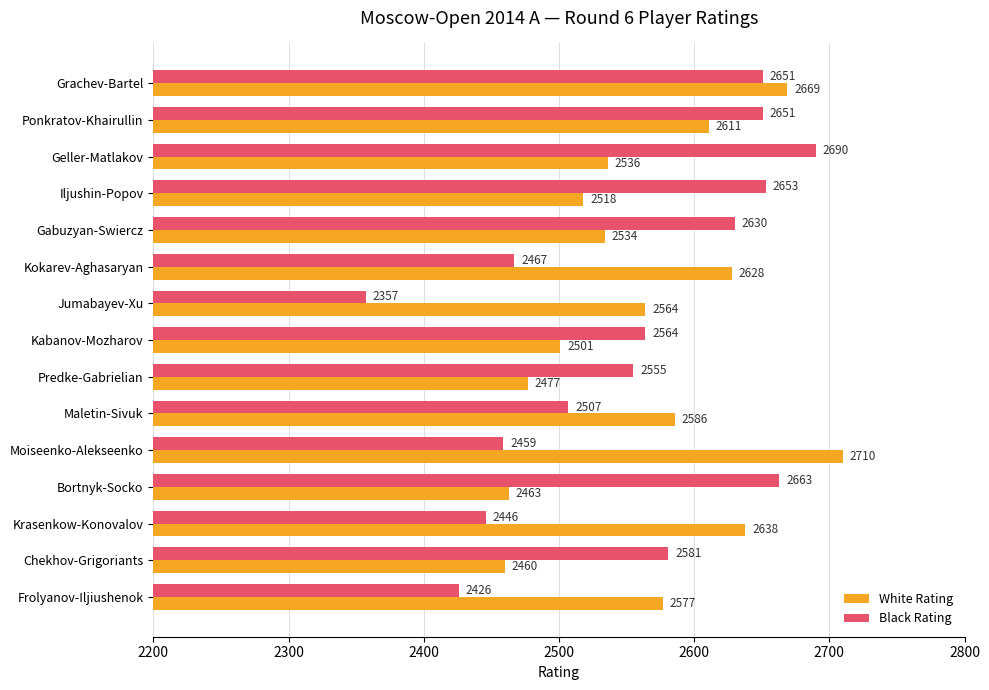

At which category is the sum across all series the highest?

Grachev-Bartel